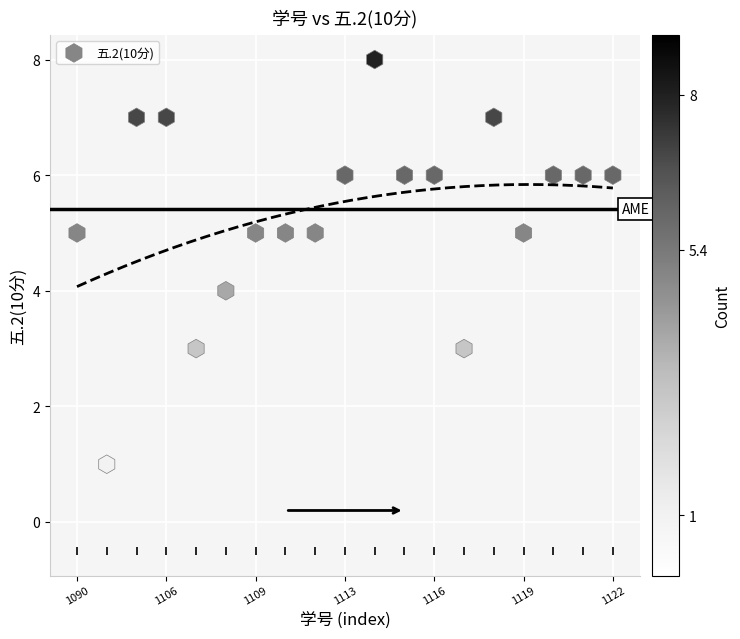

What is the range of Y values (max minus min)?

7